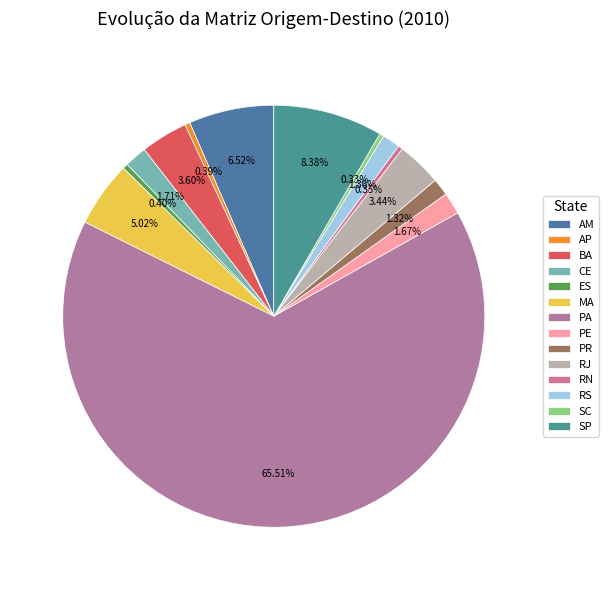

What percentage is the PR slice, to the nearest percent?

1%